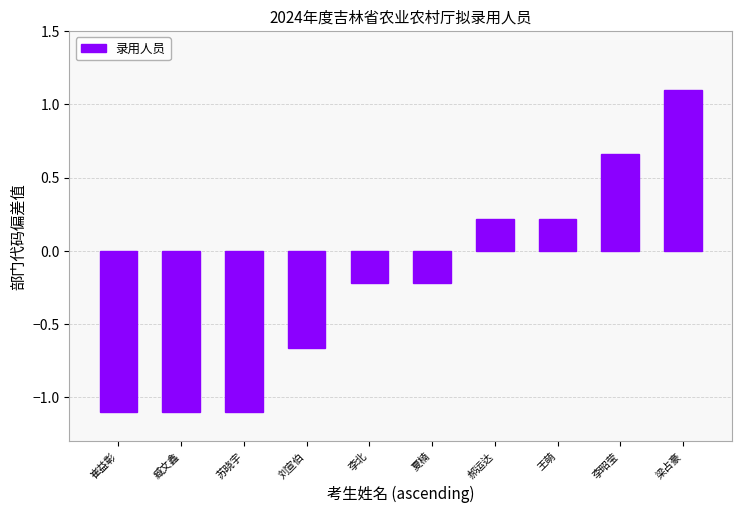

What is the change in value from 李北 to 梁占豪?

+1.3